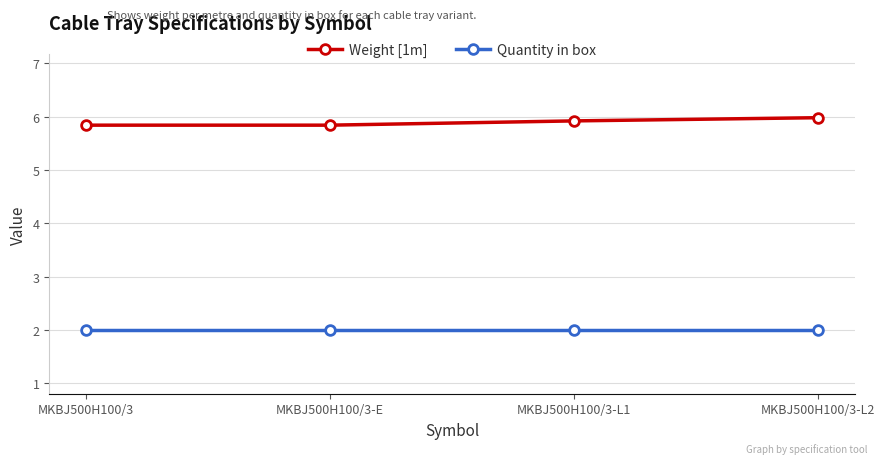

True or false: Weight [1m] has a value of 5.8 at MKBJ500H100/3.

True